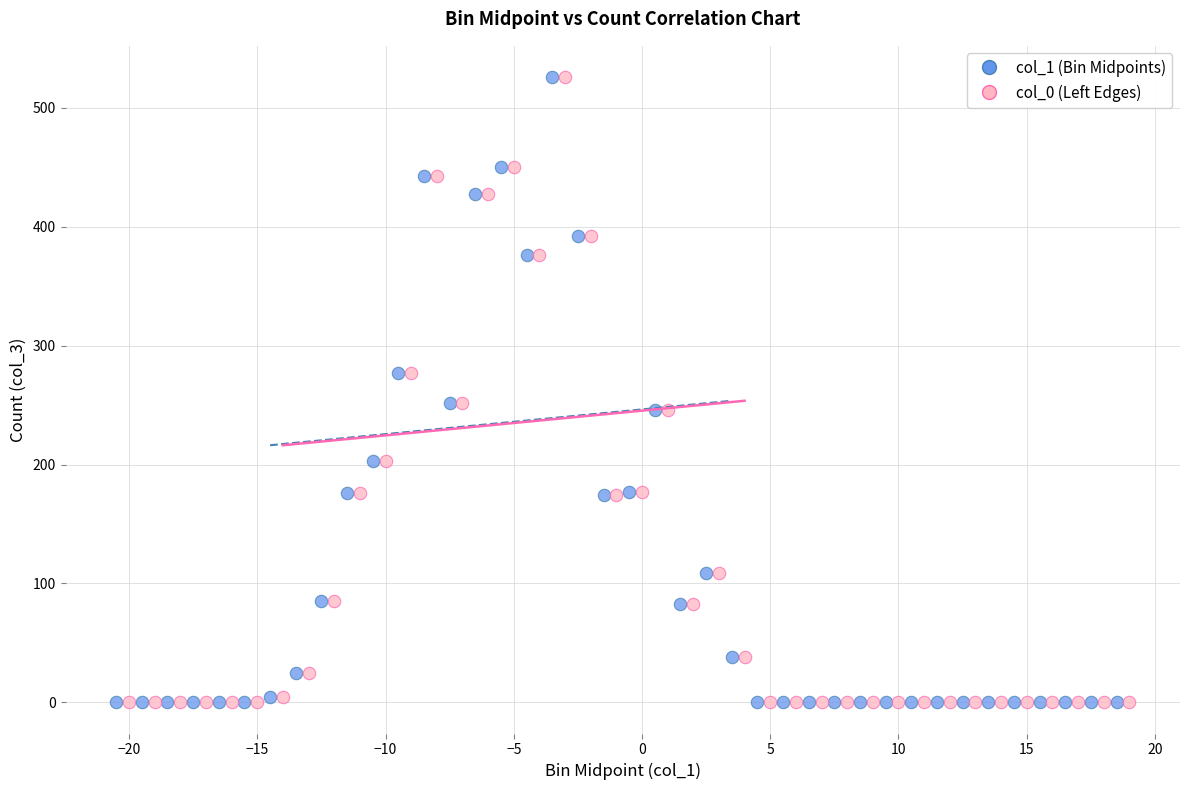

What are all the series names shown in the legend?

col_1 (Bin Midpoints), col_0 (Left Edges)